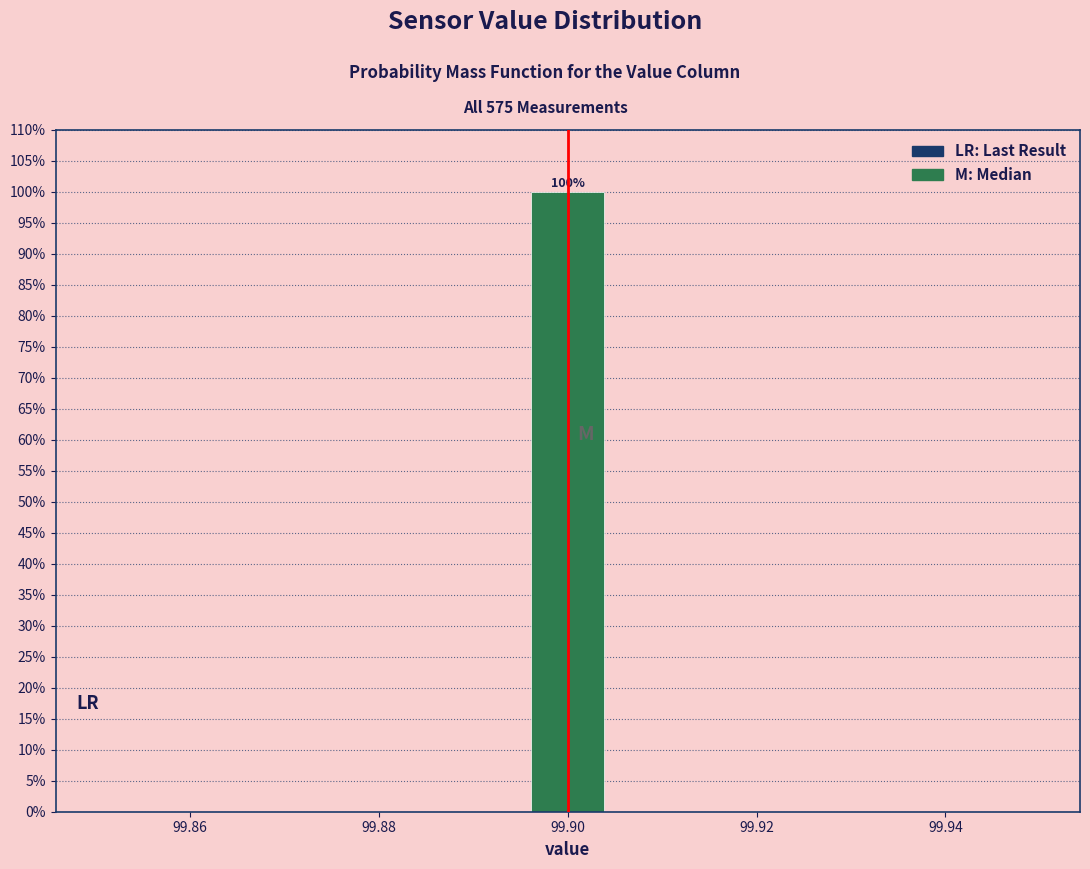

Over which range of the x-axis is the bar tallest?

99.896 to 99.904